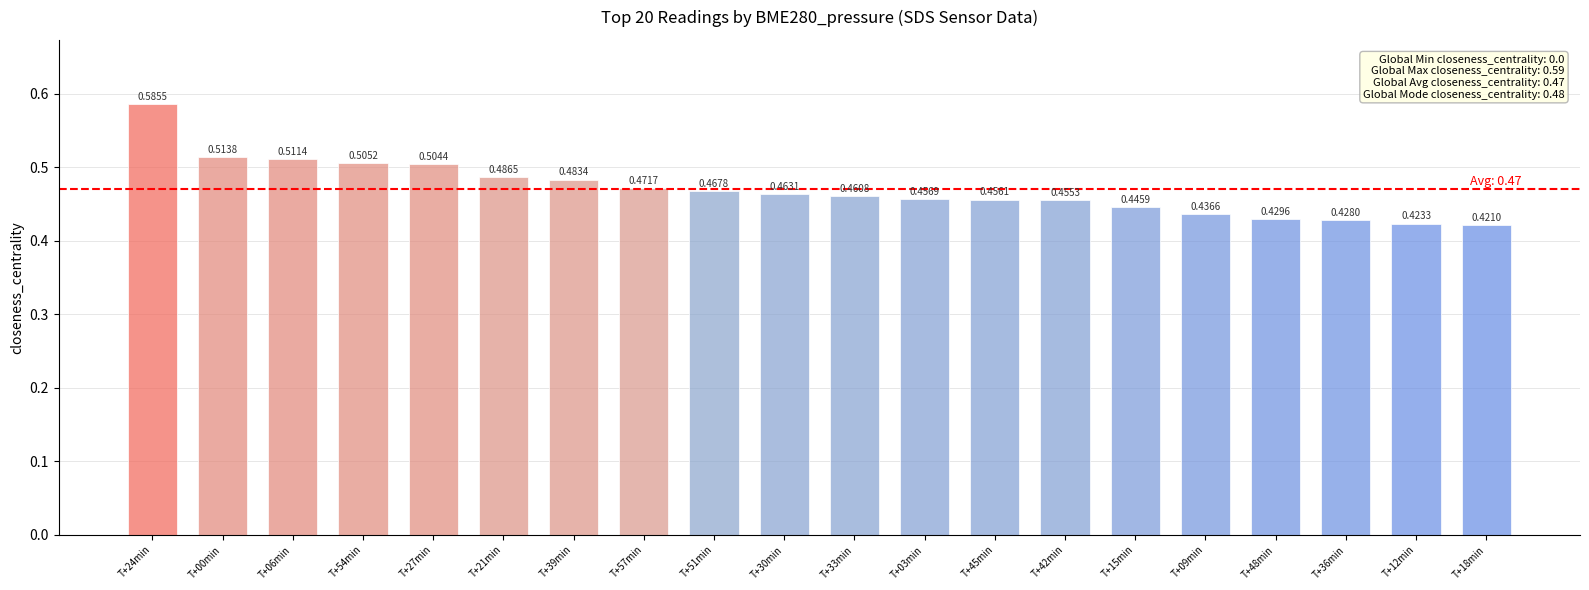

List the labels in order of value, smallest first.

T+18min, T+12min, T+36min, T+48min, T+09min, T+15min, T+42min, T+45min, T+03min, T+33min, T+30min, T+51min, T+57min, T+39min, T+21min, T+27min, T+54min, T+06min, T+00min, T+24min